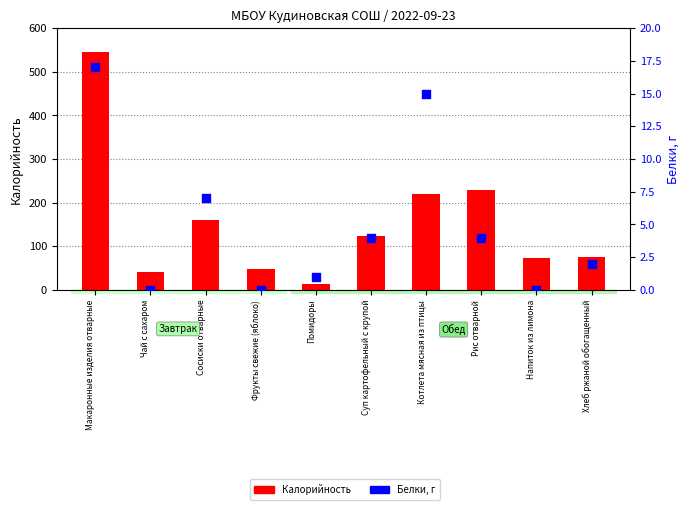

At how many categories does at least one series exceed 134?

4